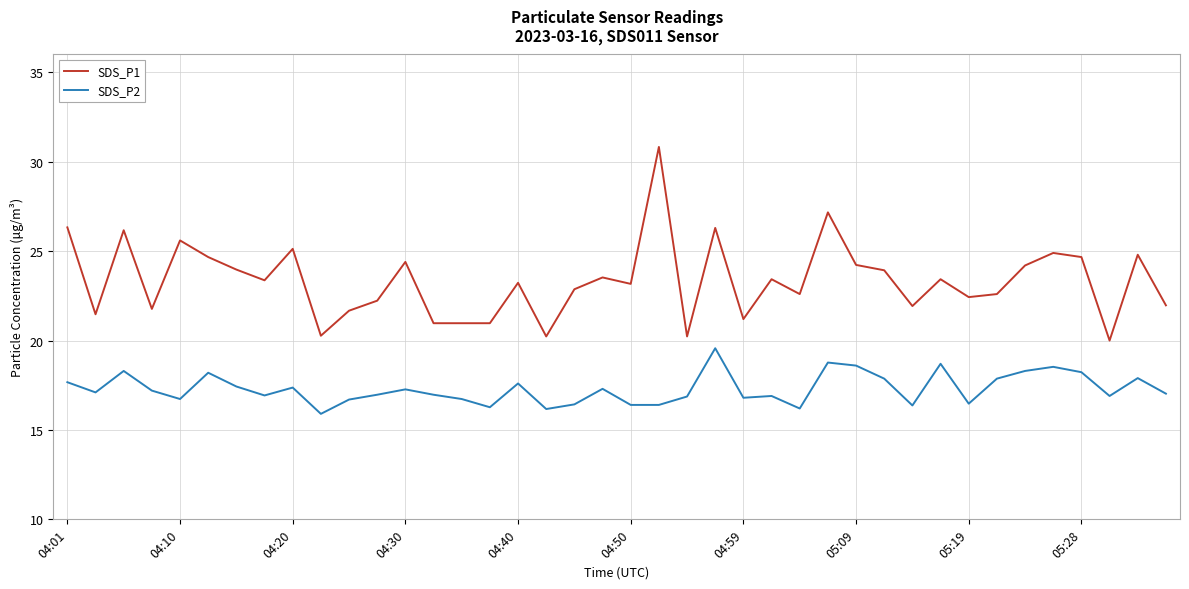

How many values in the SDS_P1 series exceed 23?

22